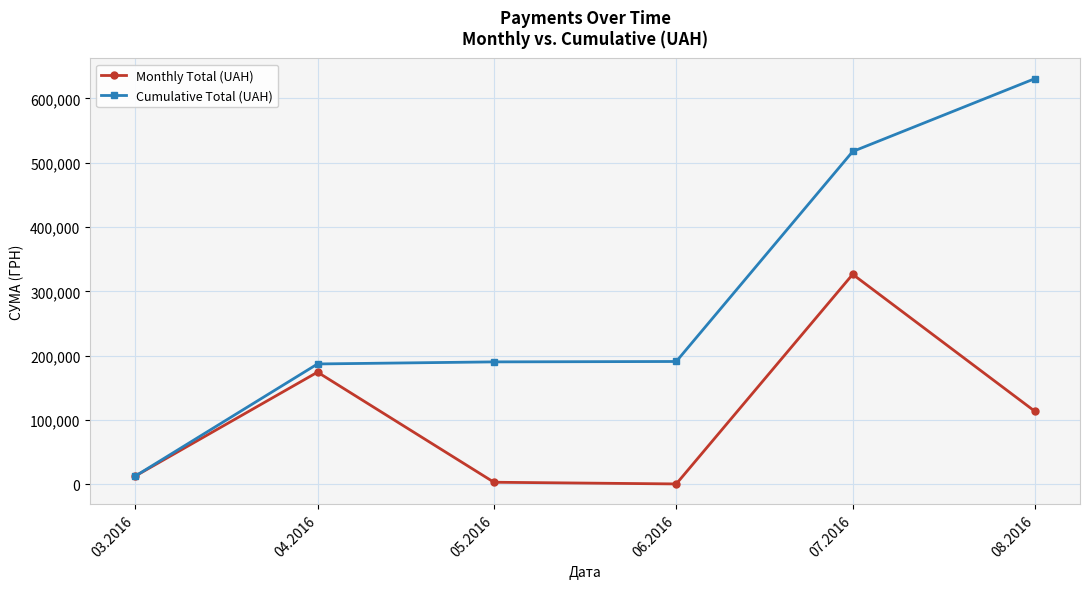

Between 06.2016 and 08.2016, which series saw the biggest shift?

Cumulative Total (UAH)